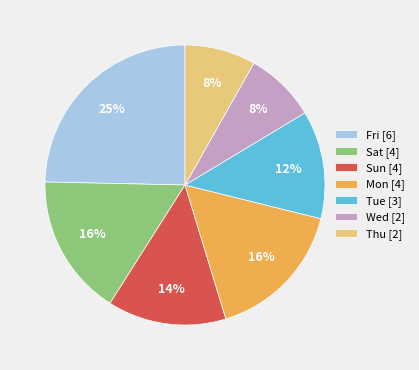

Do Sat [4] and Fri [6] together represent more than half of the pie?

No